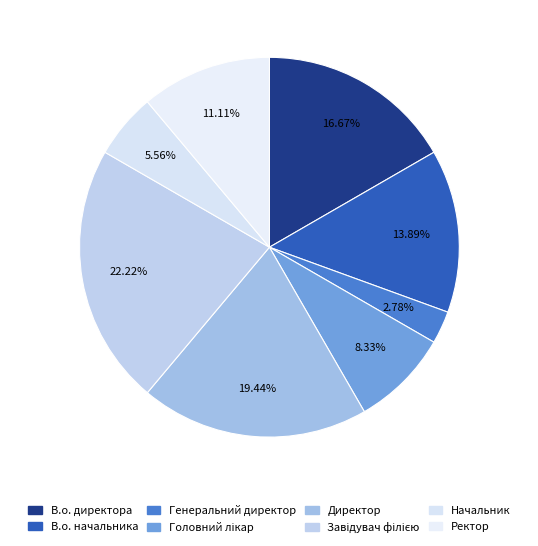

Is it true that В.о. начальника is 14% of the pie?

True